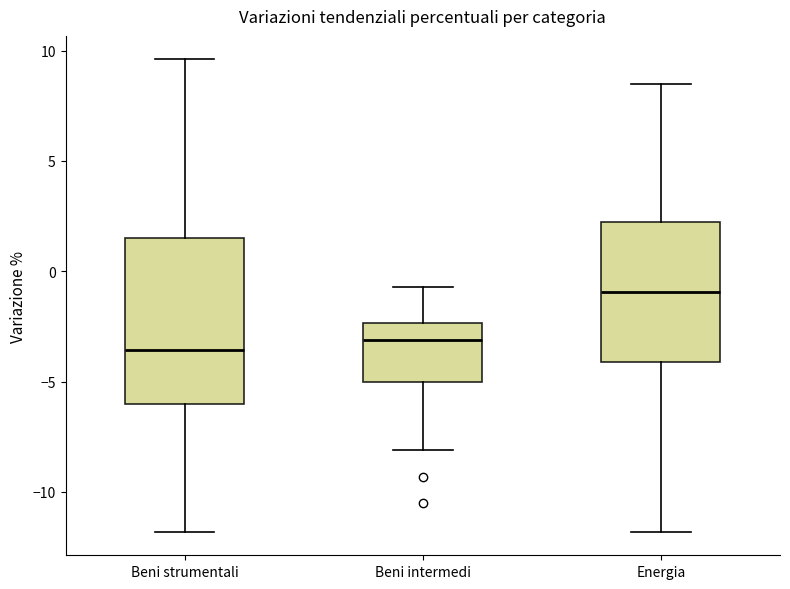

Where does the median line of the box for Beni intermedi sit on the y-axis? The values are not printed on the chart, so give them approximately, as read against the axis.

-3.0